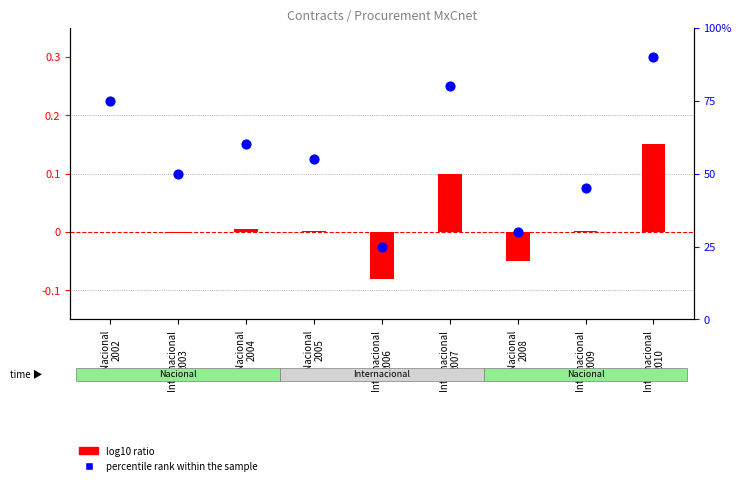

Which series has the largest Y range (max minus min)?

percentile rank within the sample